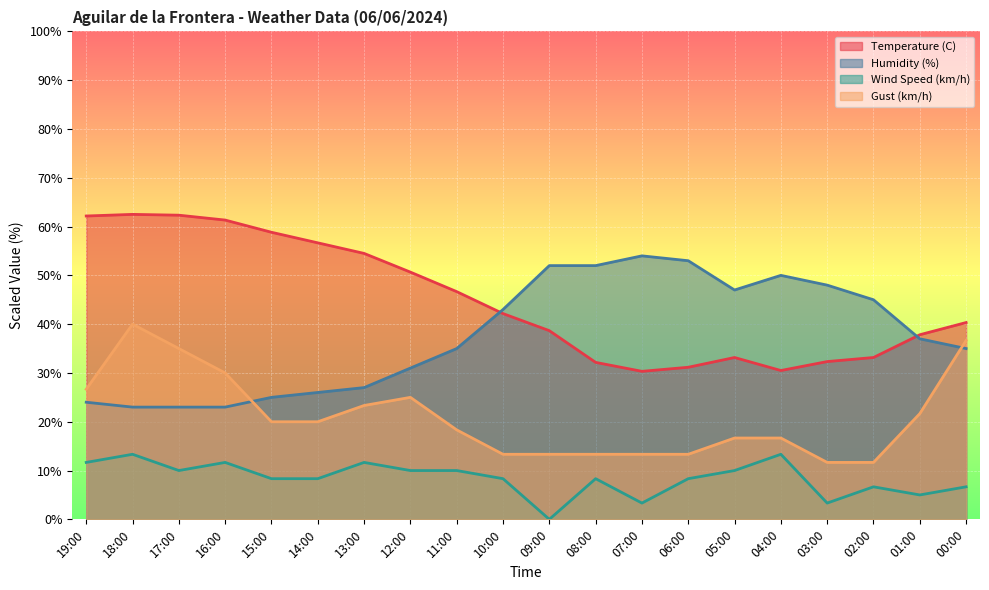

The value of Temperature (C) at 08:00 is 51.3. True or false?

False